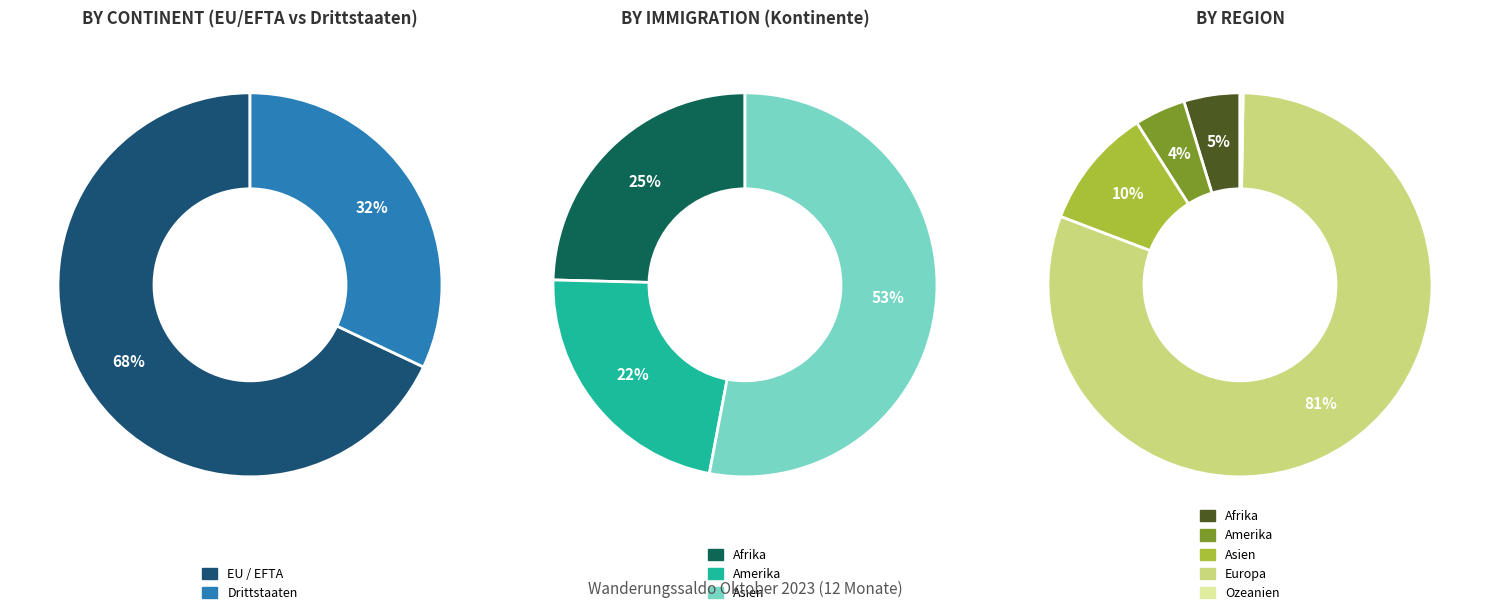

Is it true that Europa is 90% of the pie?

False